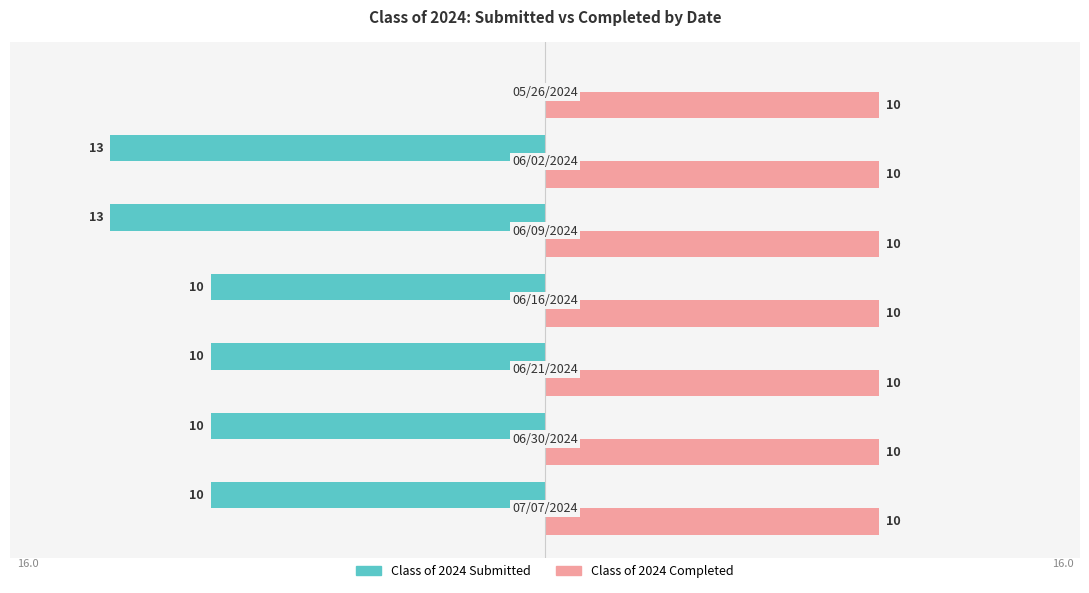

What is the sum of all Class of 2024 Submitted values?

-66